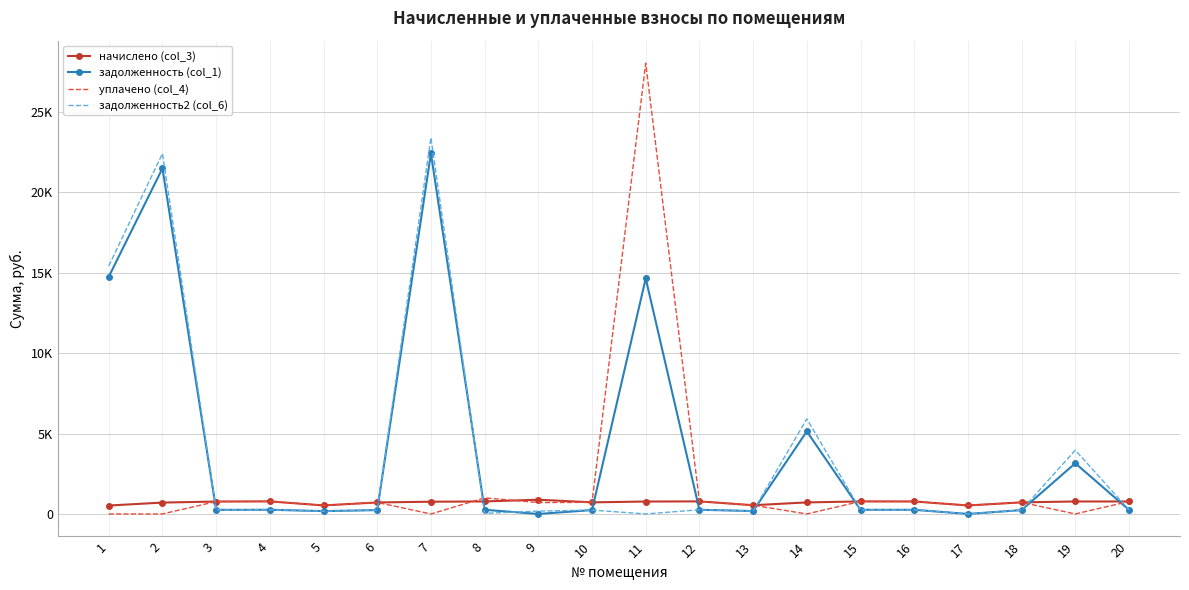

List the series in order of their overall mean, highest first.

задолженность (col_1), задолженность2 (col_6), уплачено (col_4), начислено (col_3)